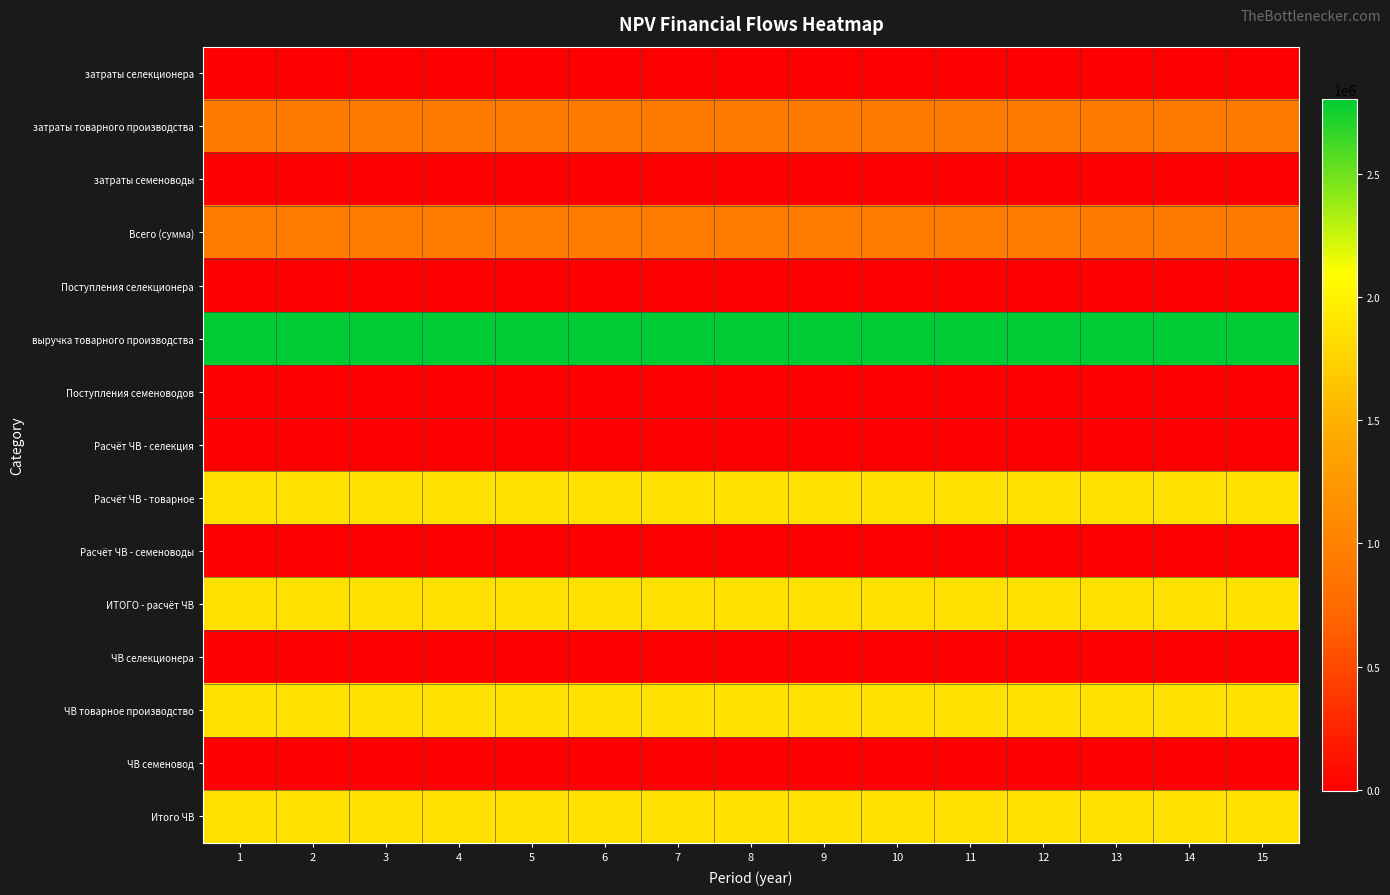

What is the greatest value displayed?

2805000.0